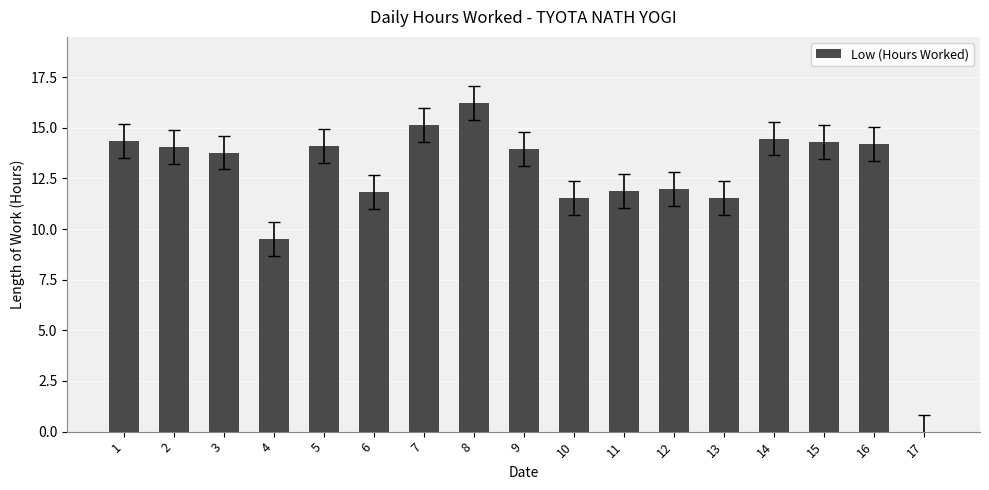

At which label does the data first exceed 13?

1